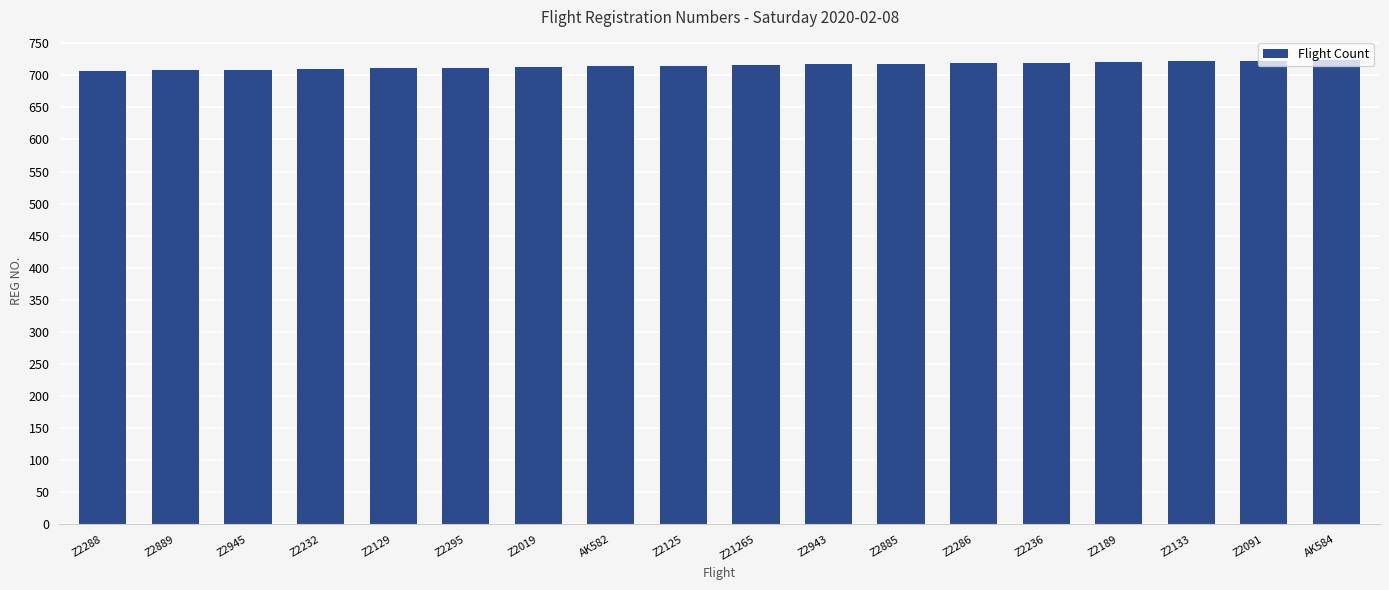

What is the difference between the second highest and minimum values?

16